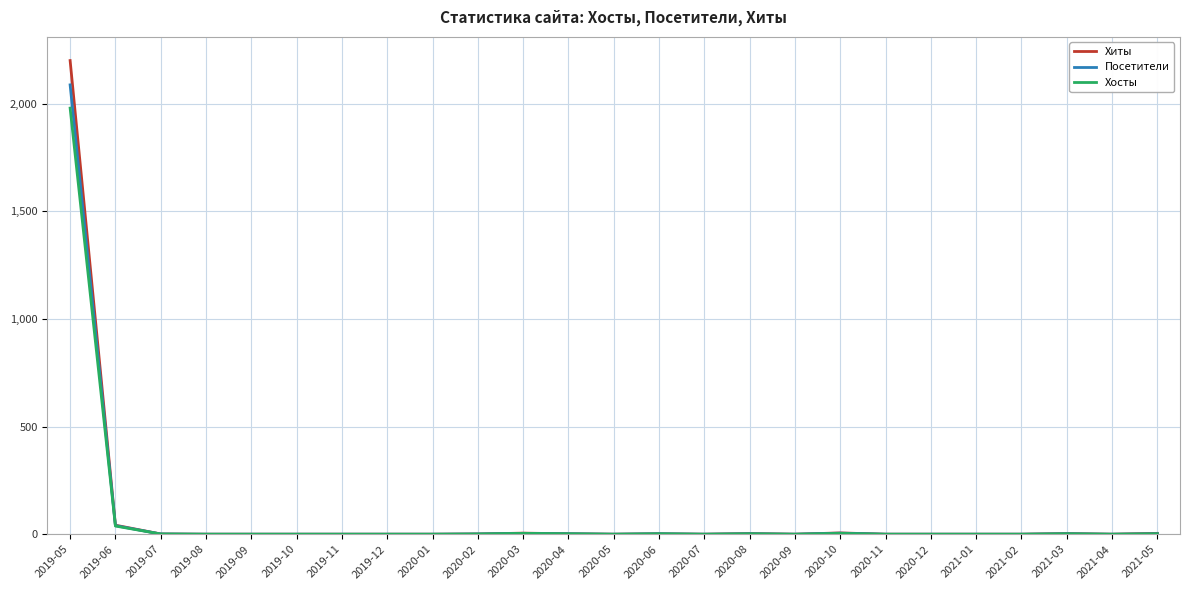

Which series has the widest spread of values?

Хиты